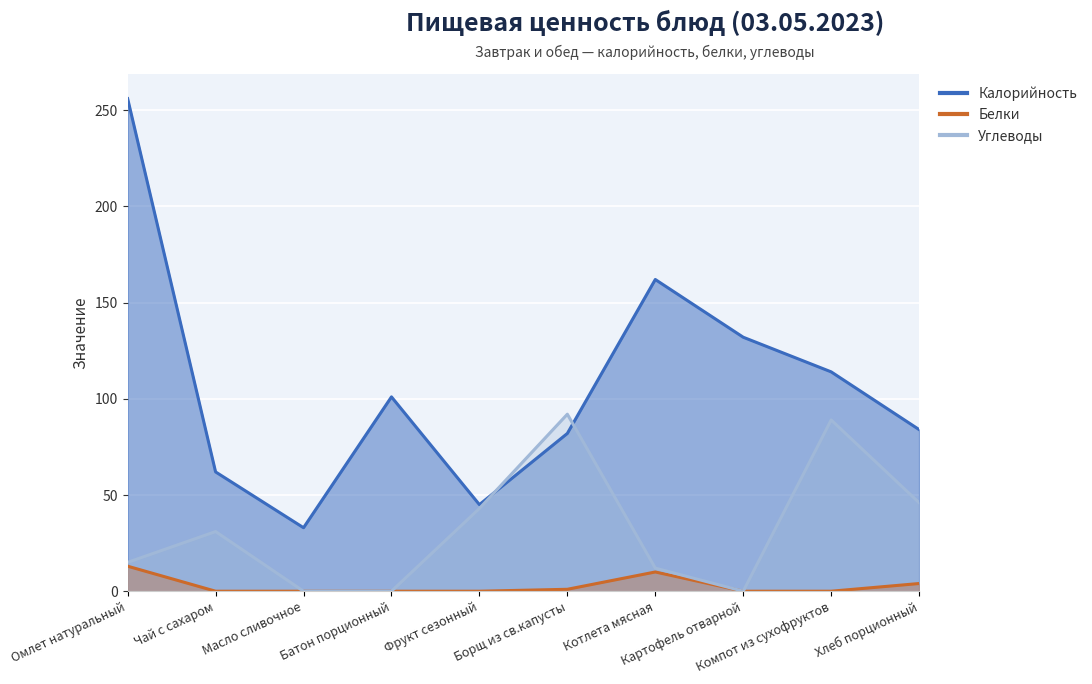

What is the value of the Калорийность point at the 9th from the left?

114